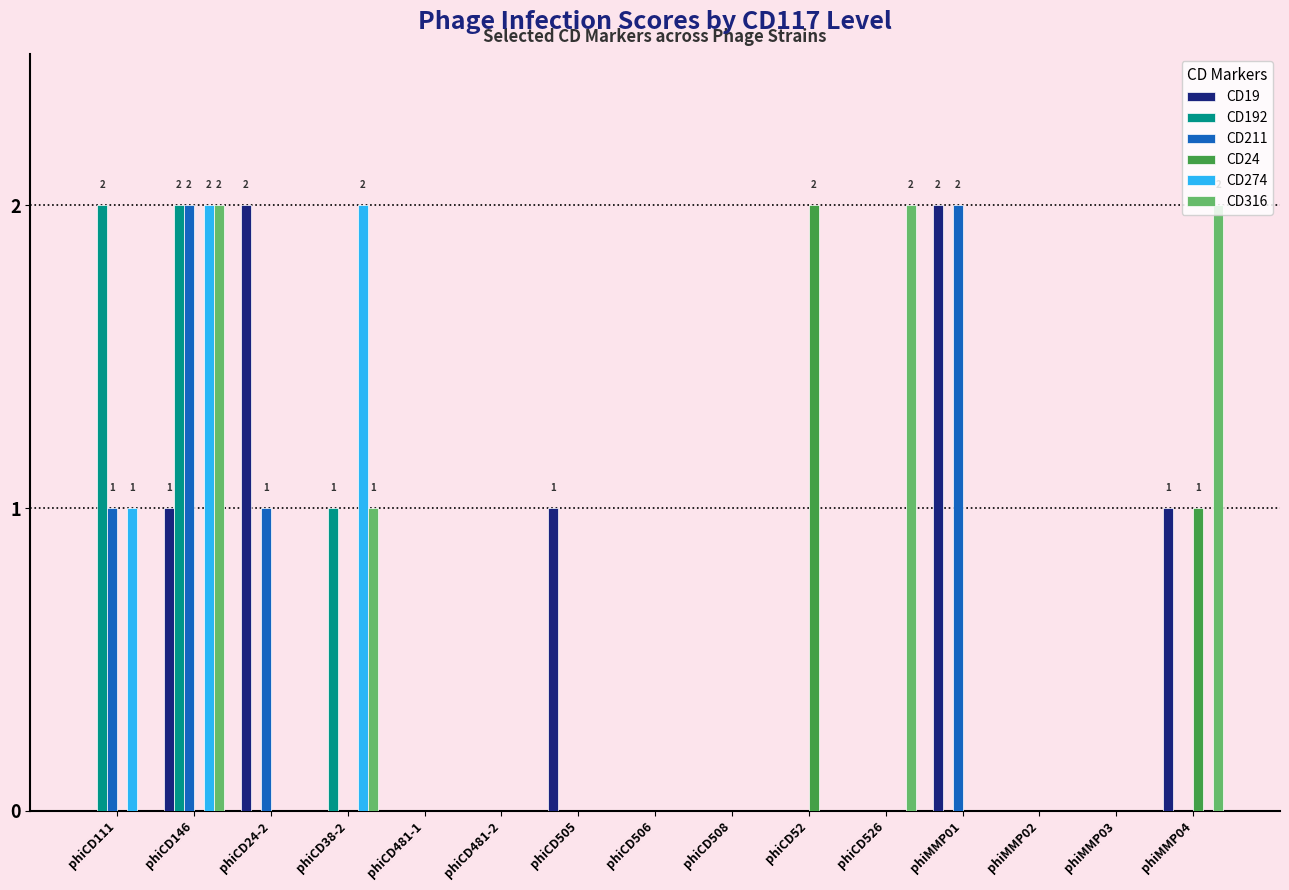

Is the value of CD274 at phiCD505 greater than the value of CD19 at phiCD505?

No